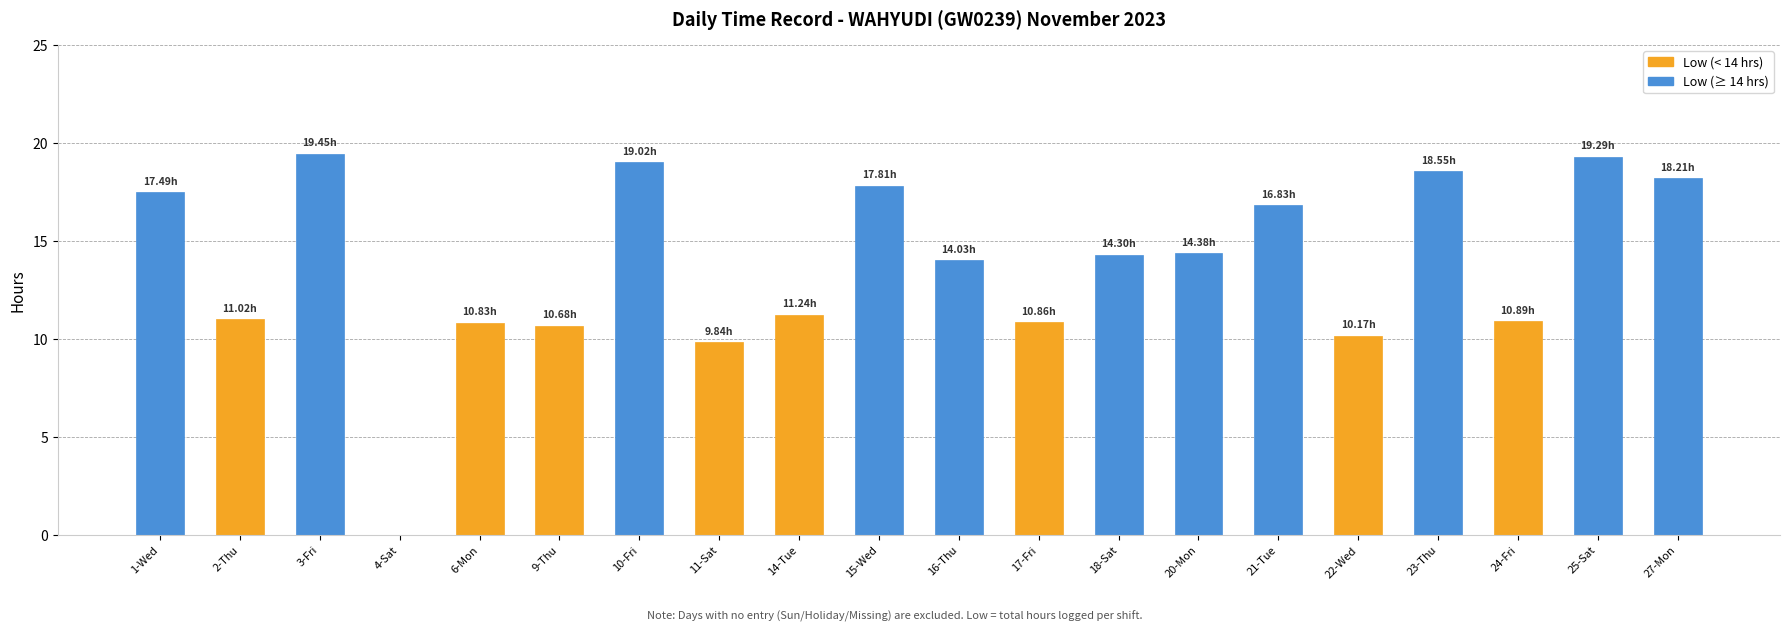

What is the sum of all values?

274.9